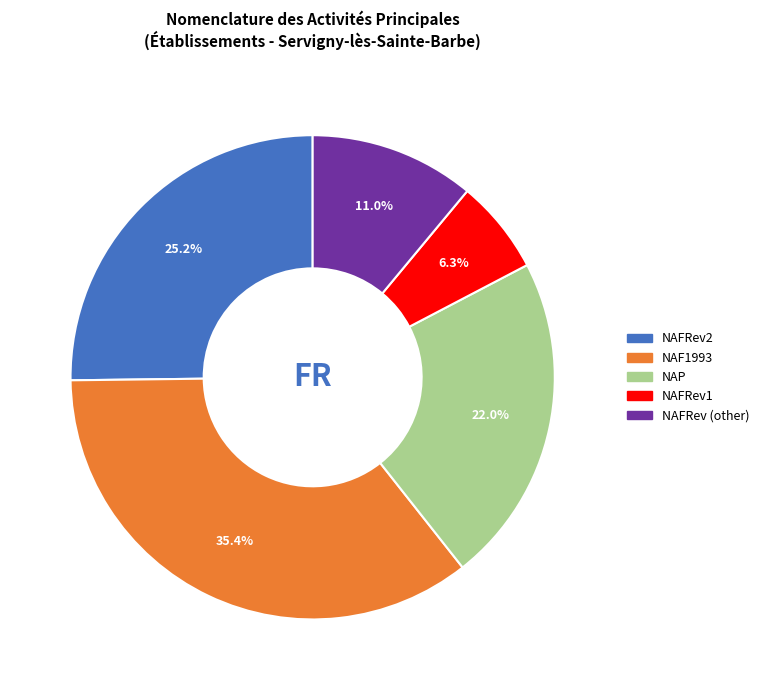

Does any single category account for the majority?

No